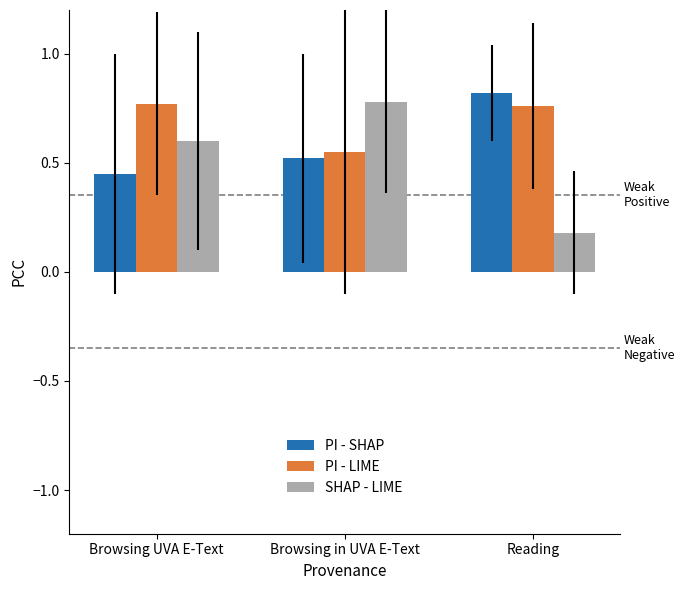

True or false: PI - SHAP has a value of 0.7 at Browsing UVA E-Text.

False